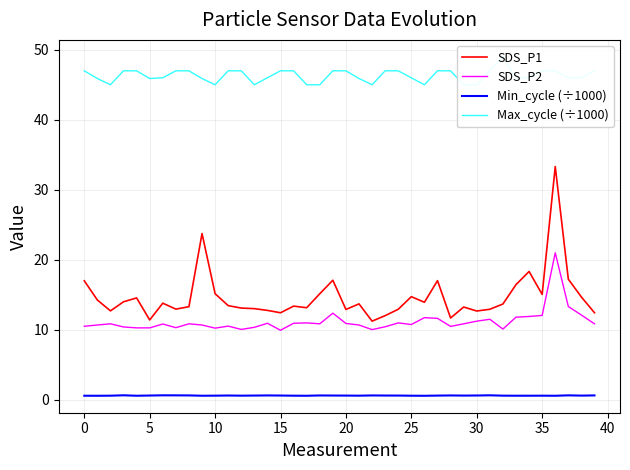

The SDS_P1 series shows 13.2 at 17. True or false?

True